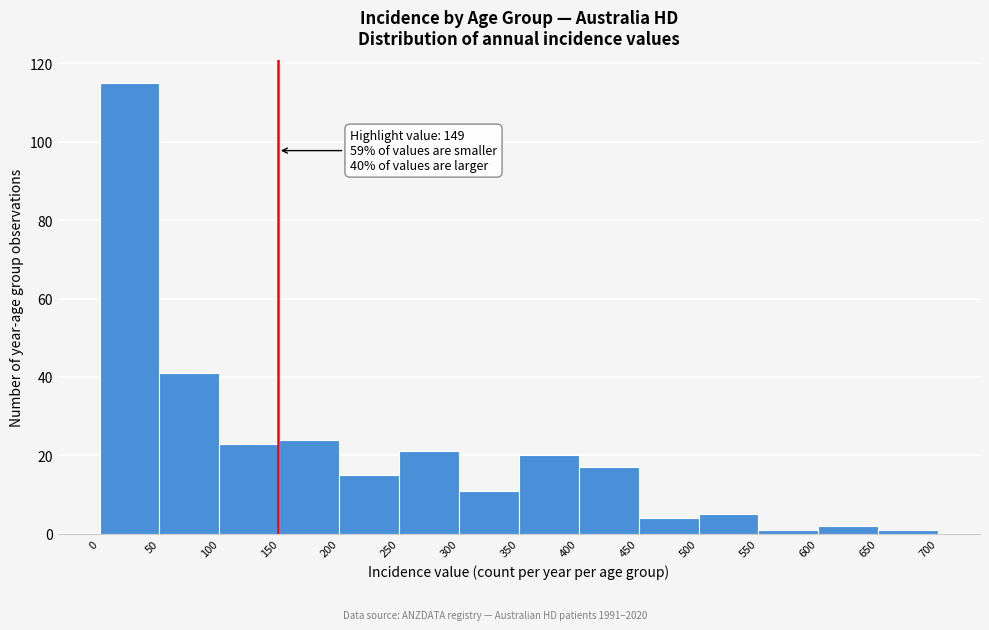

Which range on the x-axis has the tallest bar?

0 to 50